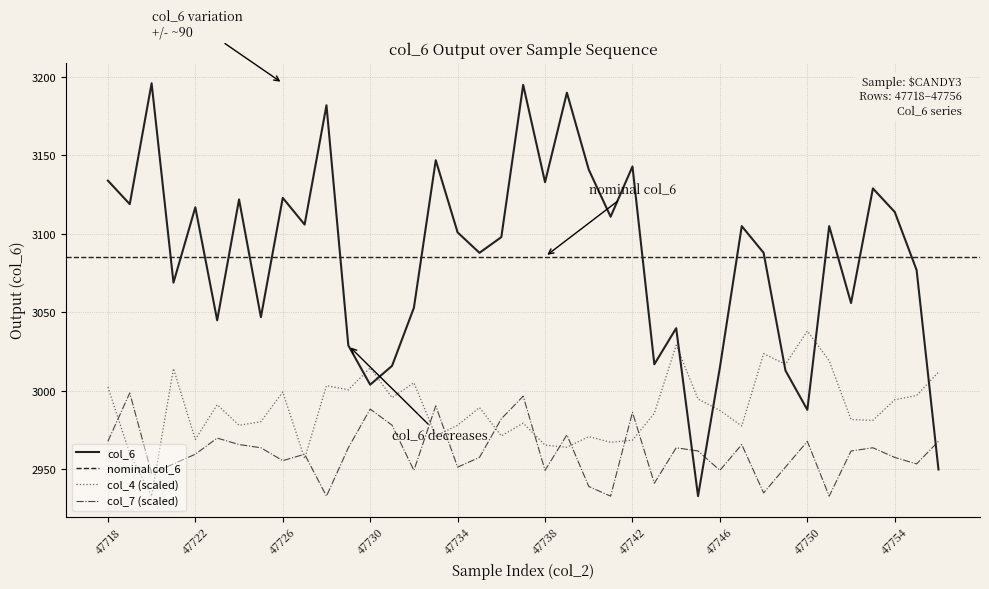

Reading left to right, what are all the values shown in this chart?

col_4: 3002.5	2960.1	2933.0	3014.3	2969.1	2991.2	2978.2	2980.4	2999.4	2956.9	3003.4	3000.7	3014.7	2995.8	3005.2	2971.4	2978.2	2989.4	2971.4	2979.5	2965.5	2964.2	2970.9	2967.3	2968.7	2985.8	3029.2	2994.9	2987.6	2977.7	3023.8	3017.0	3038.2	3019.2	2981.8	2981.3	2994.4	2997.1	3012.0
col_6: 3134.0	3119.0	3196.0	3069.0	3117.0	3045.0	3122.0	3047.0	3123.0	3106.0	3182.0	3029.0	3004.0	3016.0	3053.0	3147.0	3101.0	3088.0	3098.0	3195.0	3133.0	3190.0	3141.0	3111.0	3143.0	3017.0	3040.0	2933.0	3015.0	3105.0	3088.0	3013.0	2988.0	3105.0	3056.0	3129.0	3114.0	3077.0	2950.0
col_7: 2967.9	2998.8	2947.4	2953.5	2959.7	2970.0	2965.9	2963.8	2955.6	2959.7	2933.0	2963.8	2988.5	2978.2	2949.4	2990.5	2951.5	2957.7	2982.3	2996.7	2949.4	2972.0	2939.2	2933.0	2986.4	2941.2	2963.8	2961.8	2949.4	2965.9	2935.1	2951.5	2967.9	2933.0	2961.8	2963.8	2957.7	2953.5	2967.9